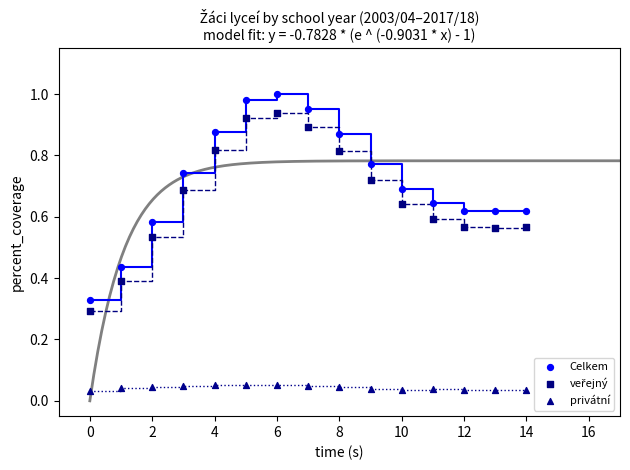

Which series has the widest spread of Y values?

Celkem